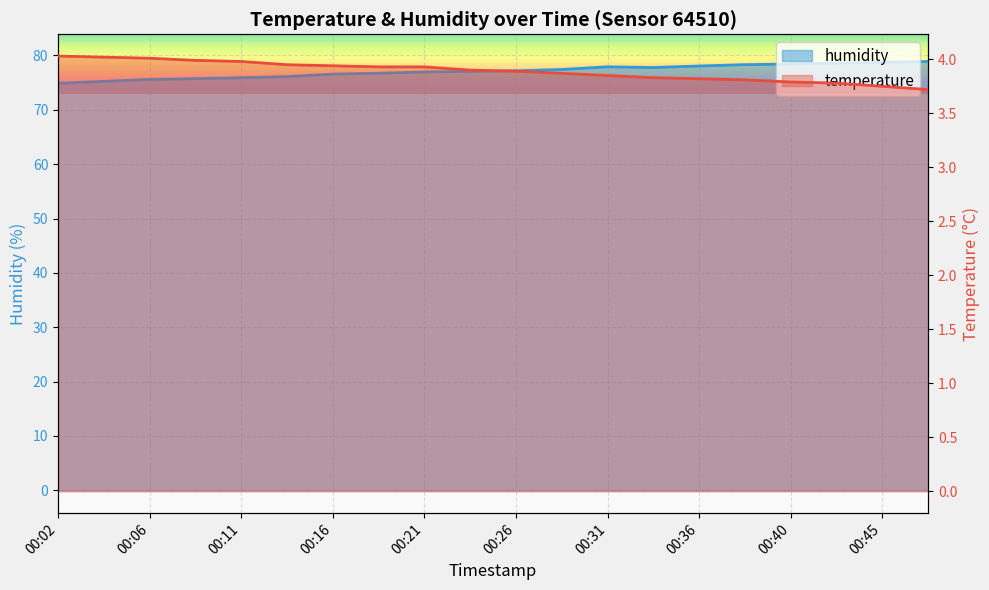

At which category does humidity reach its first local peak?

00:31